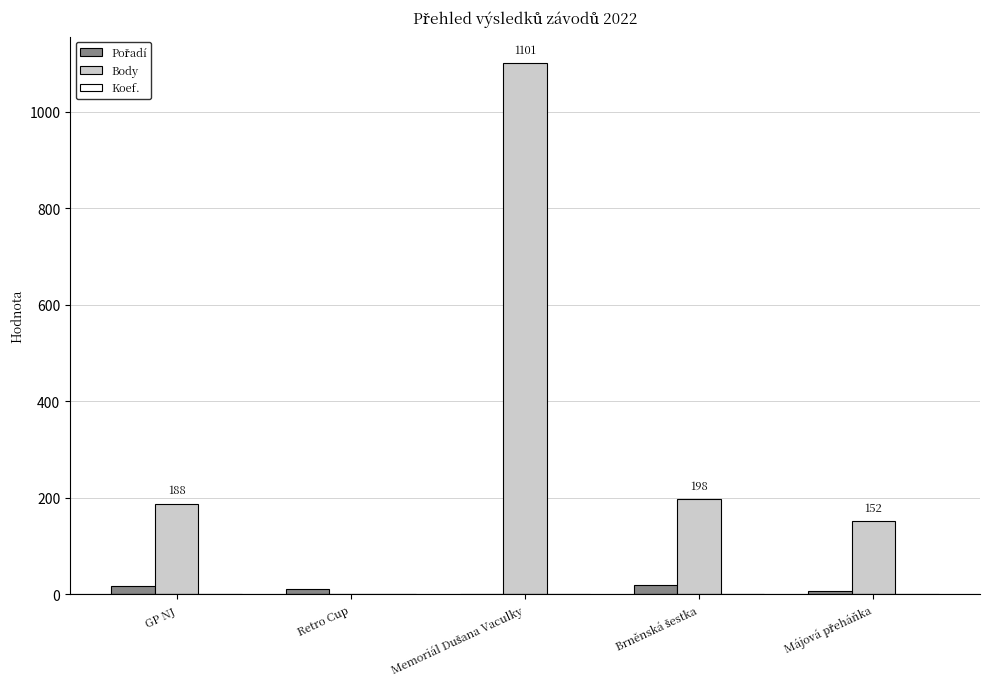

Which series has the widest spread of values?

Body